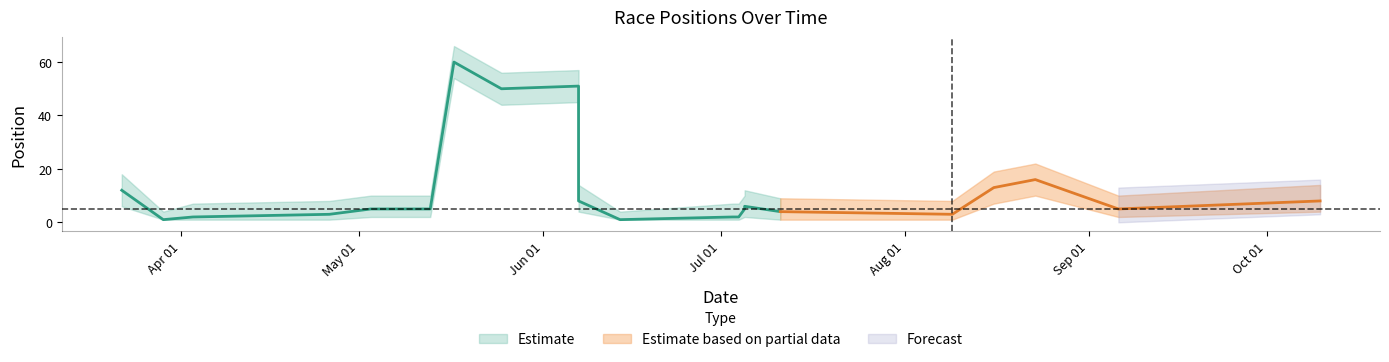

At which category does the chart reach its peak across all series?

17/05/2015